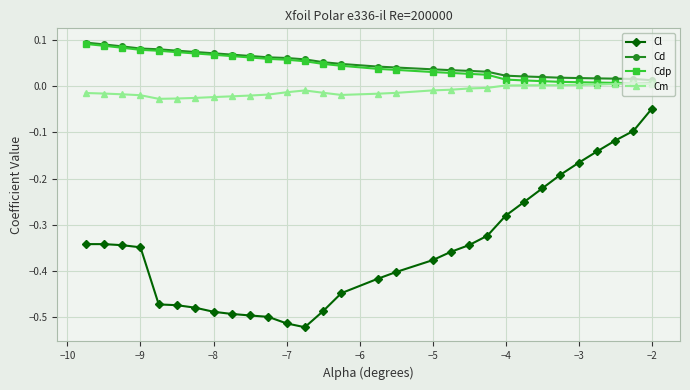

True or false: Cm has more than 0 interior local peaks.

True